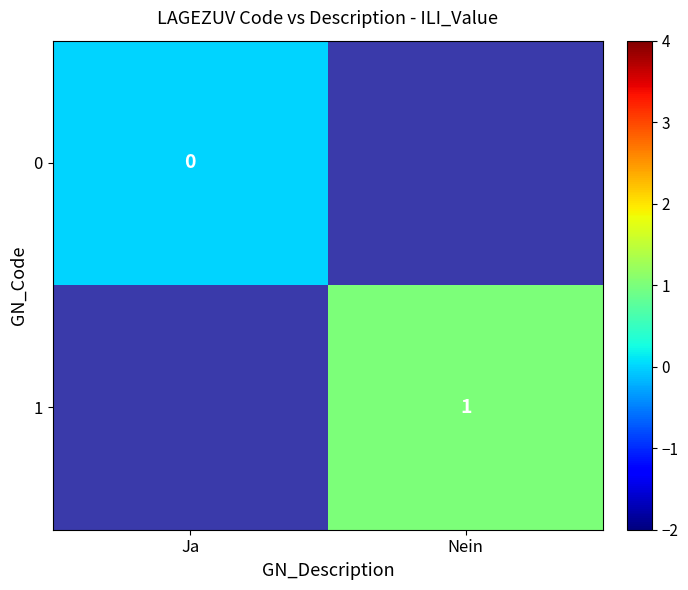

Is the value of 1 at Nein greater than the value of 0 at Ja?

Yes